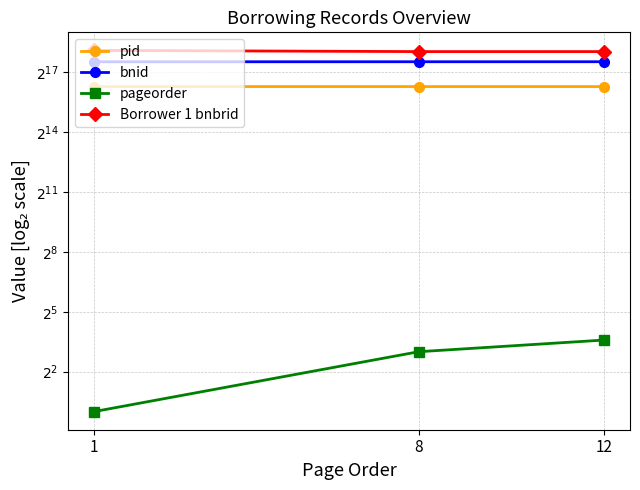

What are all the series names shown in the legend?

pid, bnid, pageorder, Borrower 1 bnbrid